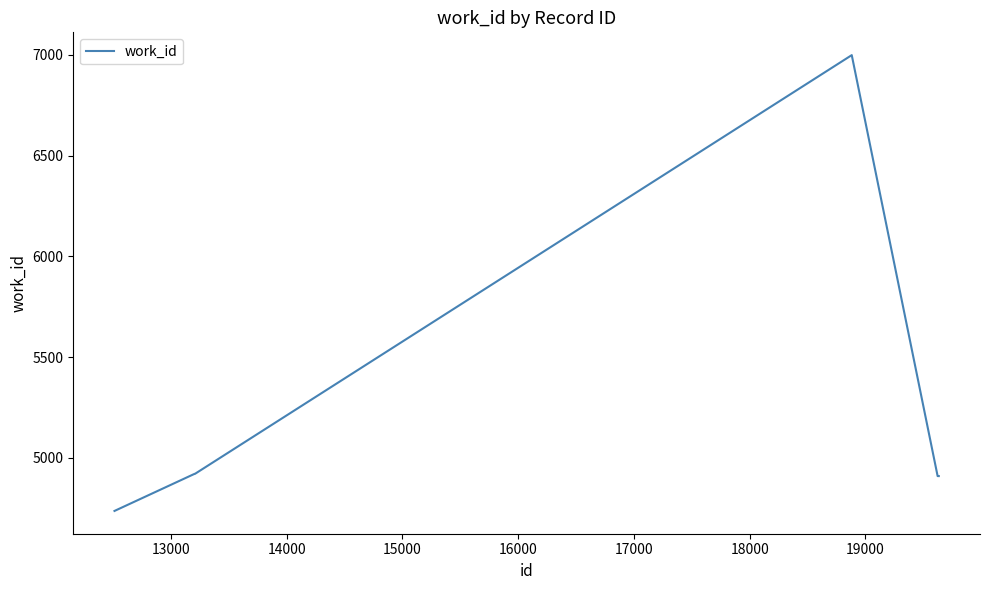

What is the difference between the maximum and minimum values?

2263